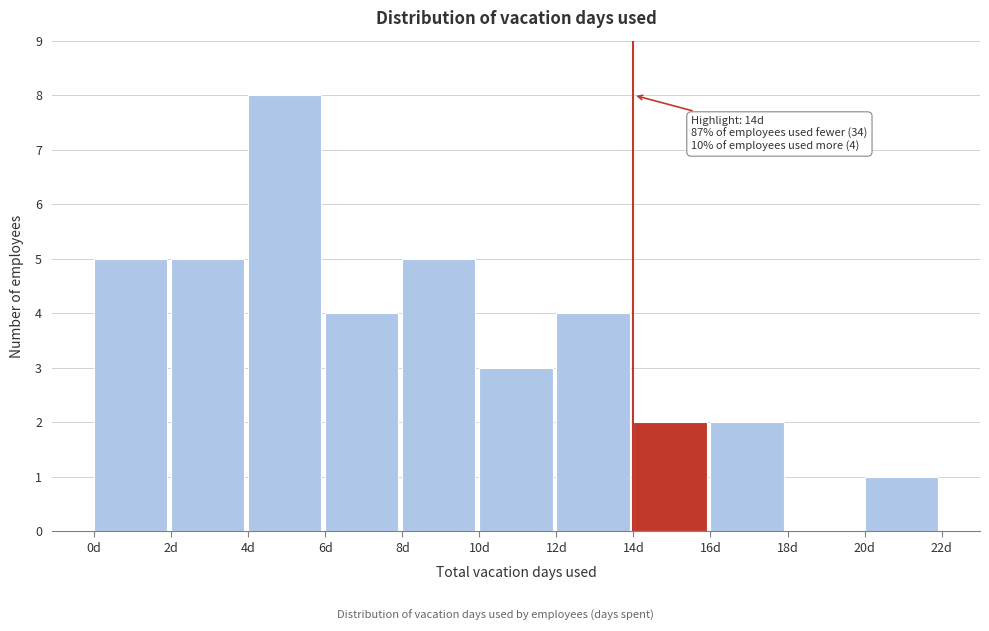

Over which range of the x-axis is the bar tallest?

4 to 6